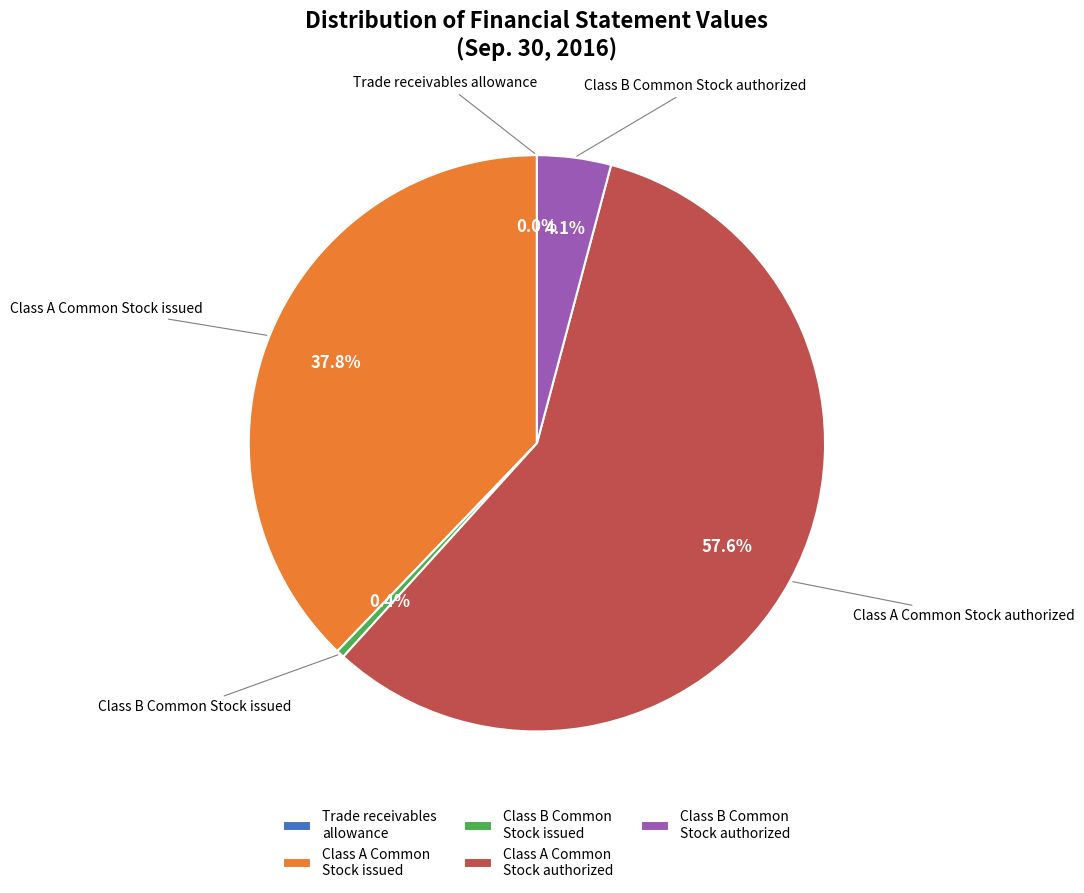

Which slice represents more than half of the pie?

Class A Common Stock authorized